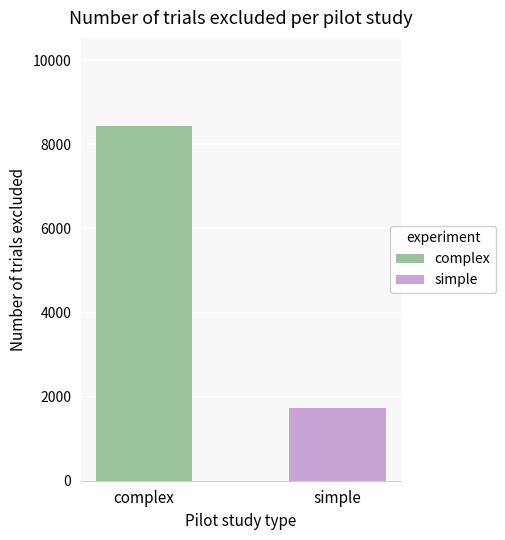

What is the highest value of the complex series?

8426.6